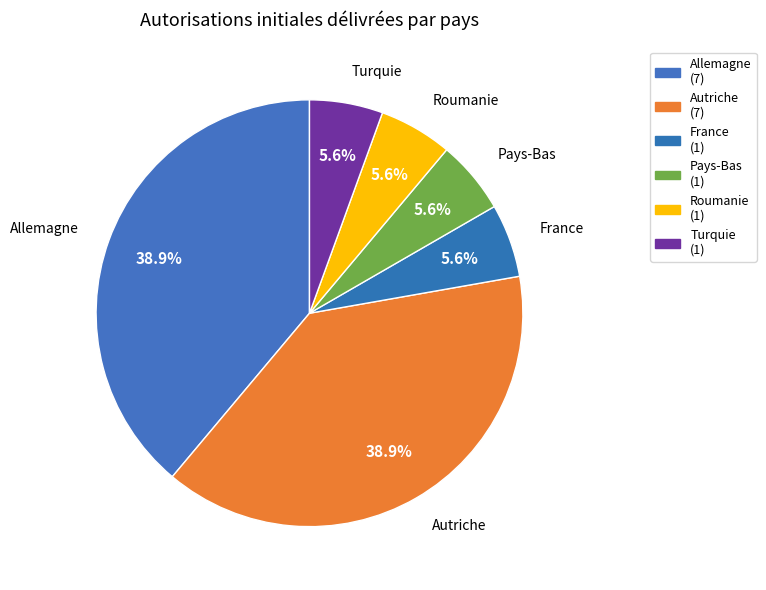

To the nearest percent, what portion does Pays-Bas represent?

6%